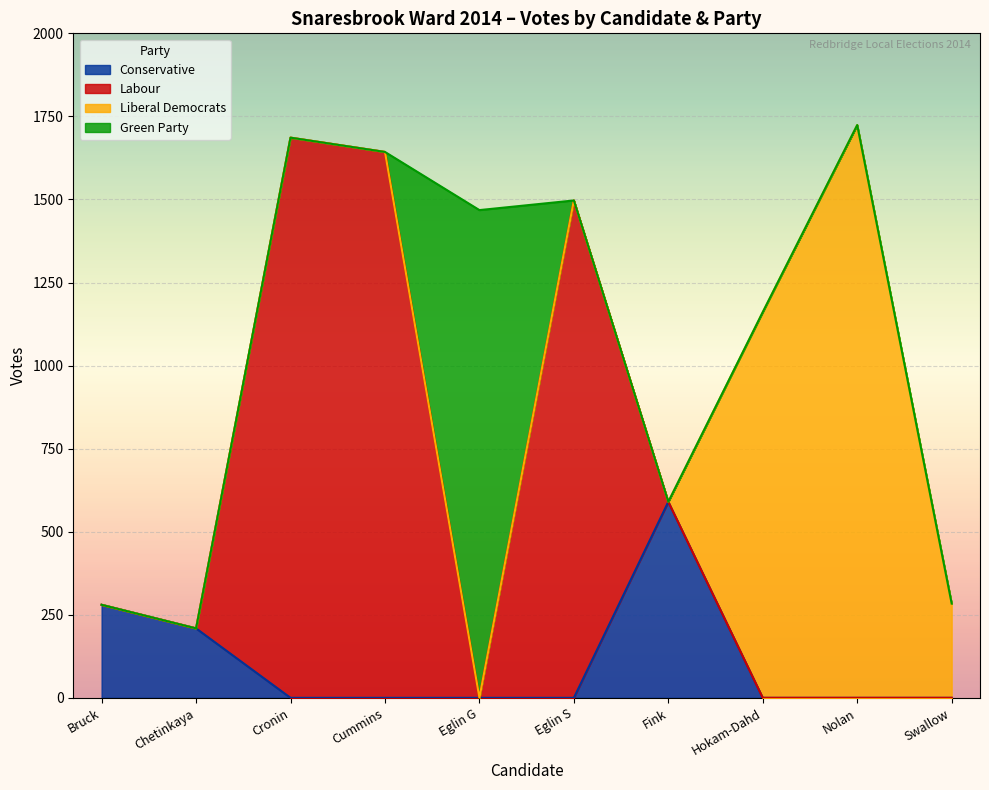

The Conservative series shows 197 at Cummins. True or false?

False